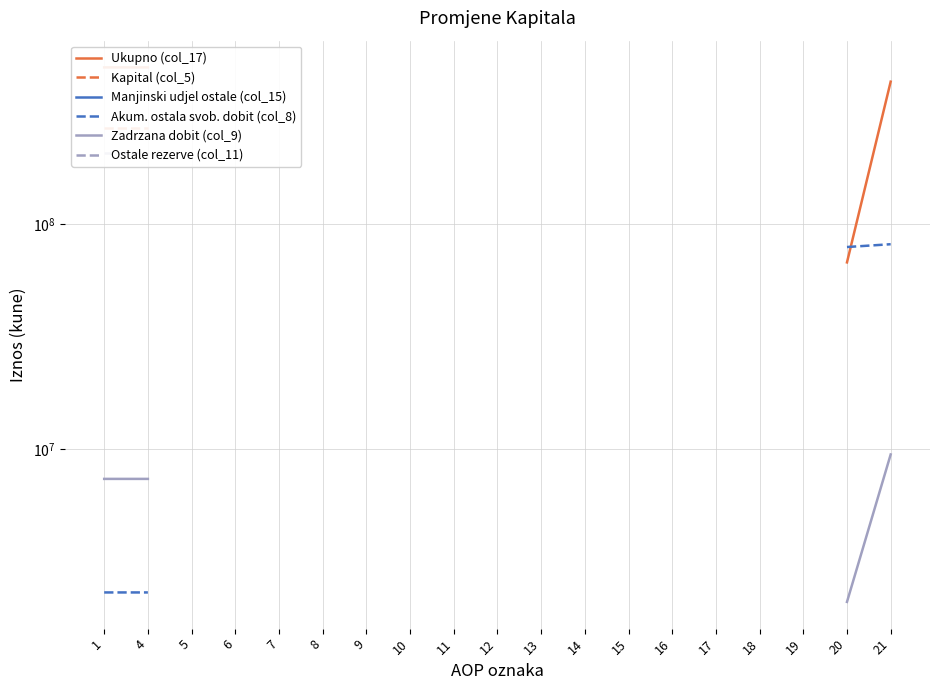

Between 15 and 18, which is larger?

18